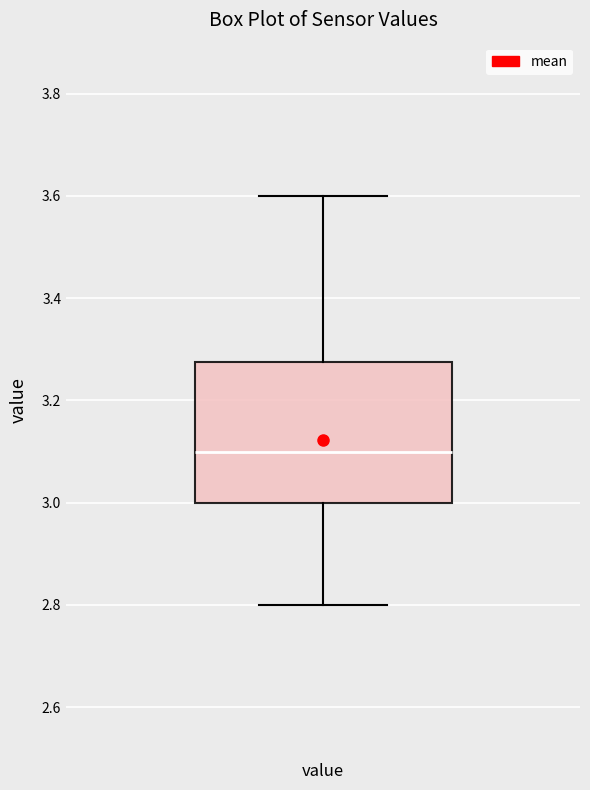

Transcribe this box plot: give where the median line is, the range the box spans, and where the two whiskers end, as read against the y-axis. The values are not printed on the chart, so give them approximately, as read against the axis.

median 3.10, box 3.00 to 3.28, whiskers 2.80 to 3.60